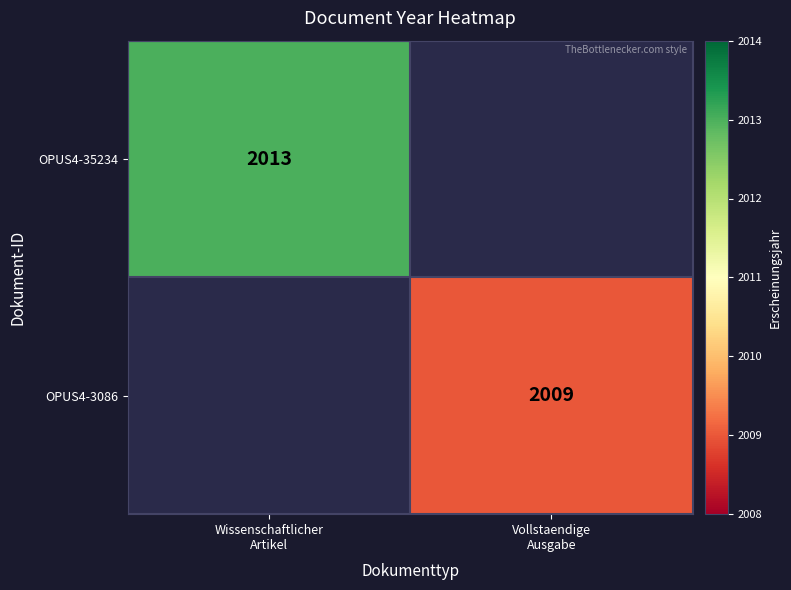

The value of OPUS4-35234 at Wissenschaftlicher Artikel is 2013. True or false?

True